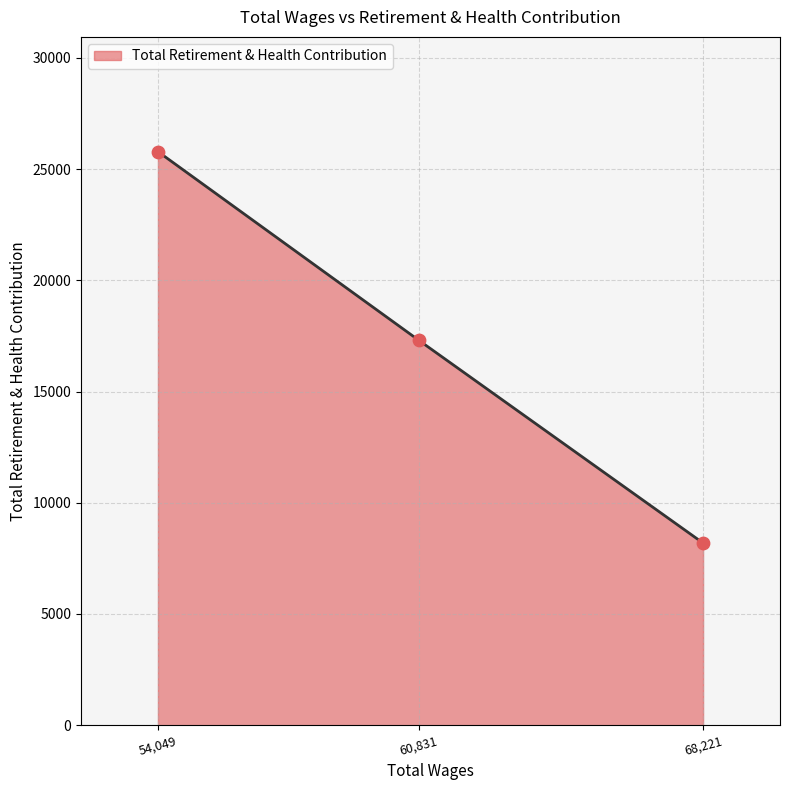

What is the change in value from 54,049 to 68,221?

-17595